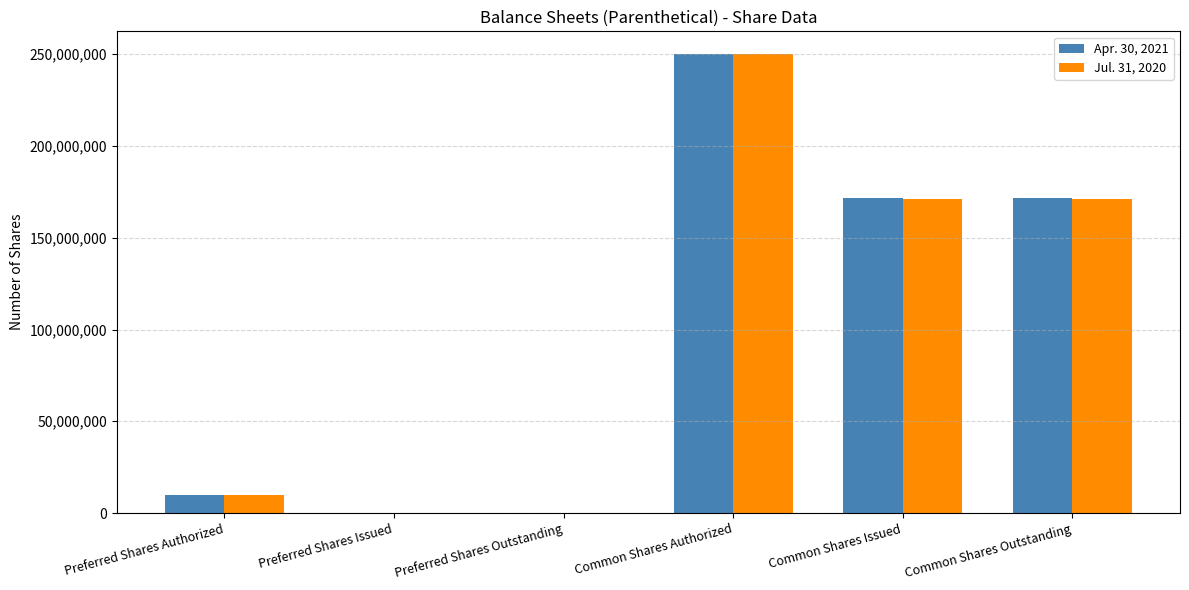

The Apr. 30, 2021 series shows 171792634 at Common Shares Issued. True or false?

True